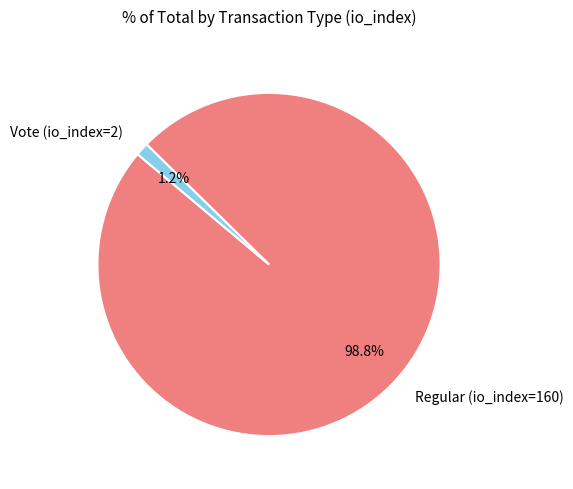

Between Regular (io_index=160) and Vote (io_index=2), which is larger?

Regular (io_index=160)